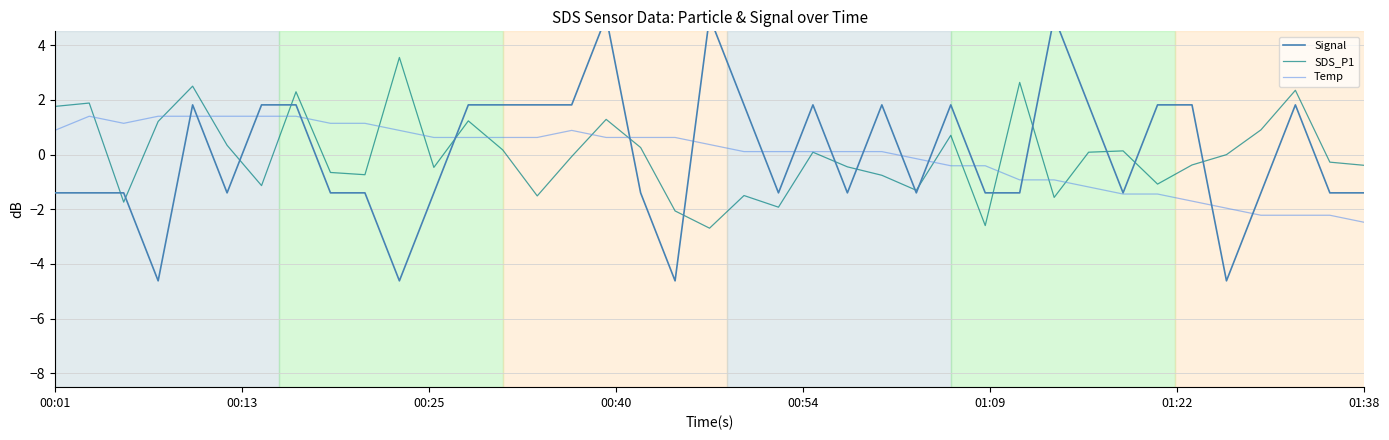

True or false: SDS_P1 and Signal cross at least once.

True